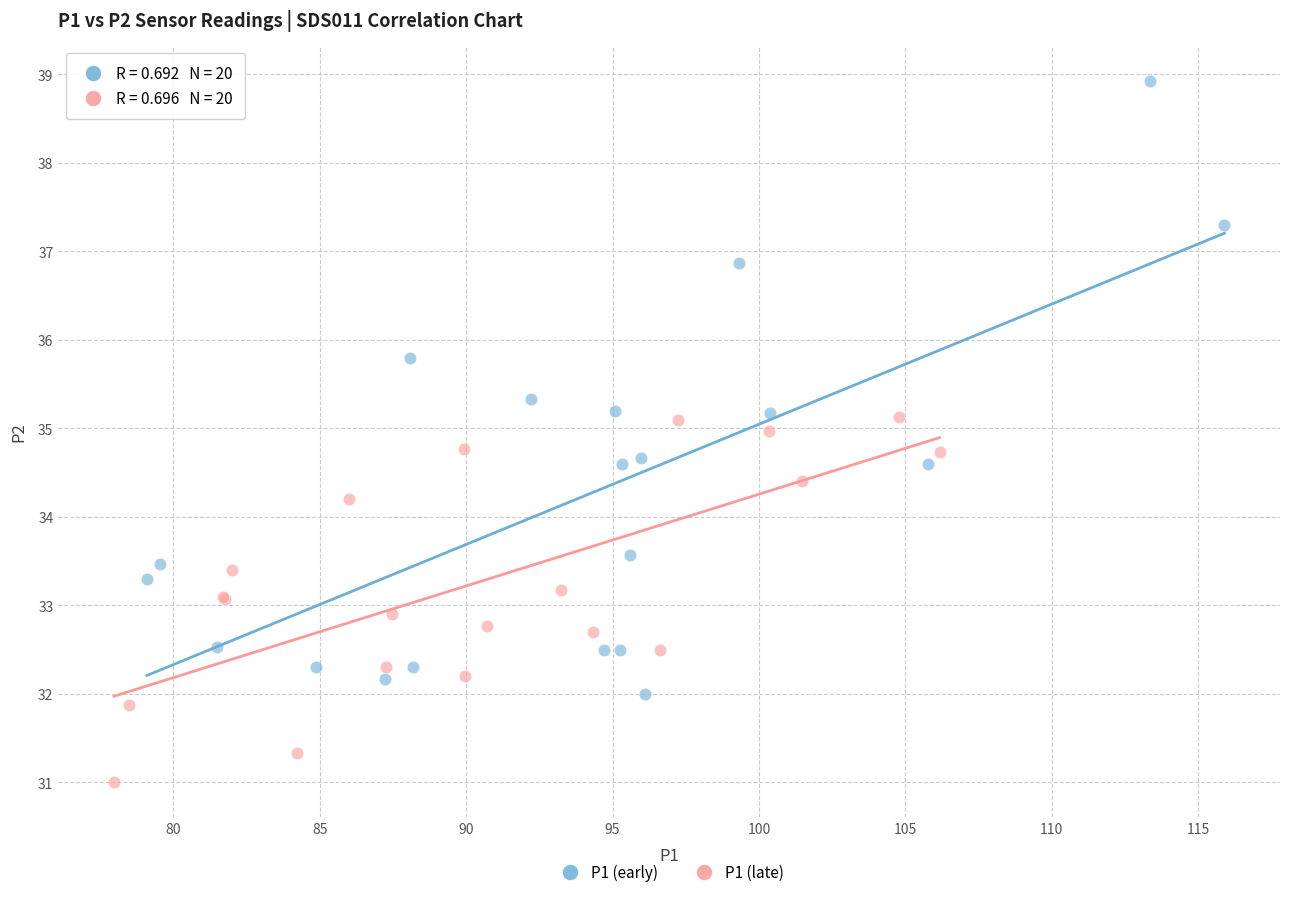

Which series contains the lowest Y value?

P1 (late)